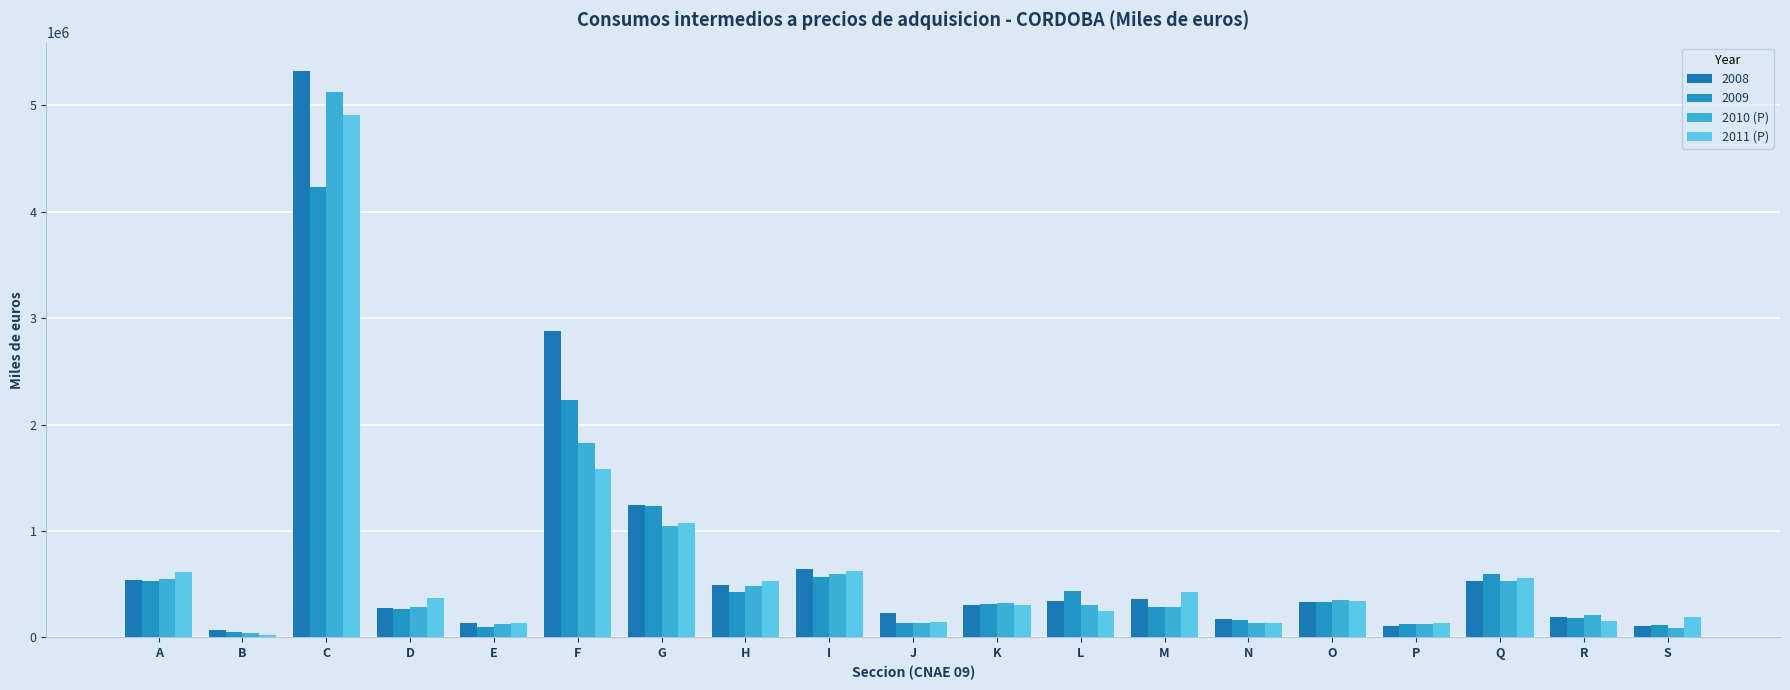

What are all the series names shown in the legend?

2008, 2009, 2010 (P), 2011 (P)